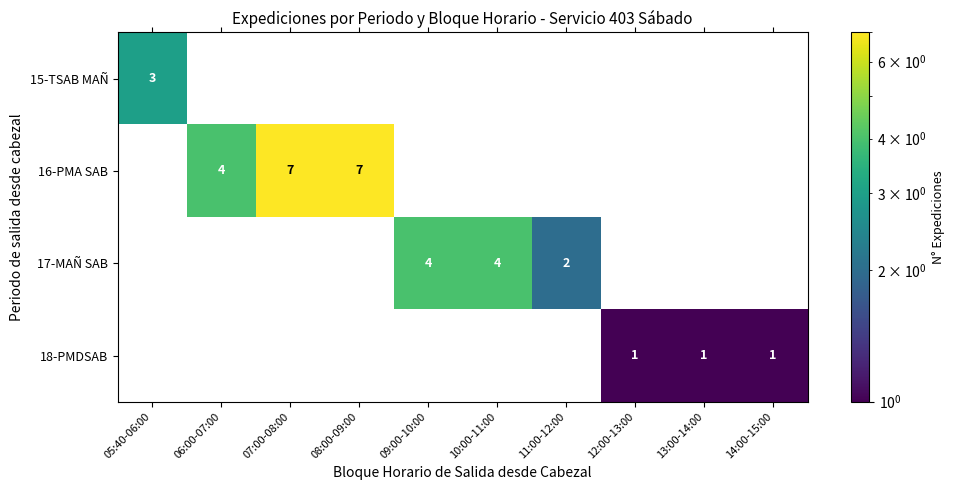

True or false: 16-PMA SAB has a value of 4 at 06:00-07:00.

True